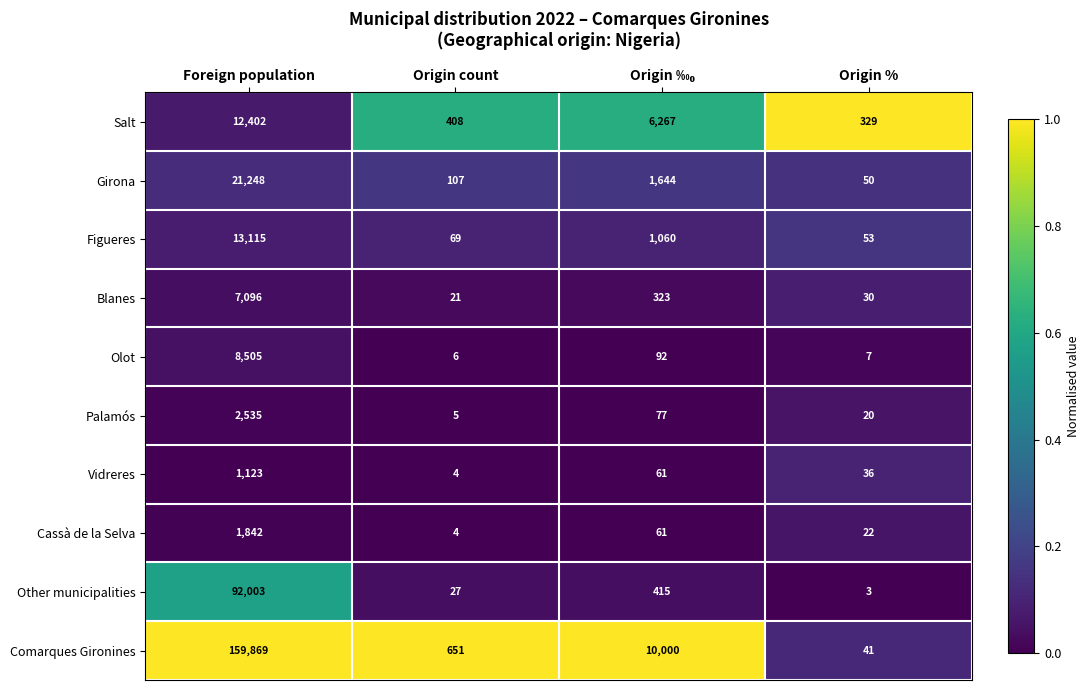

Which series has the largest total across all categories?

Comarques Gironines